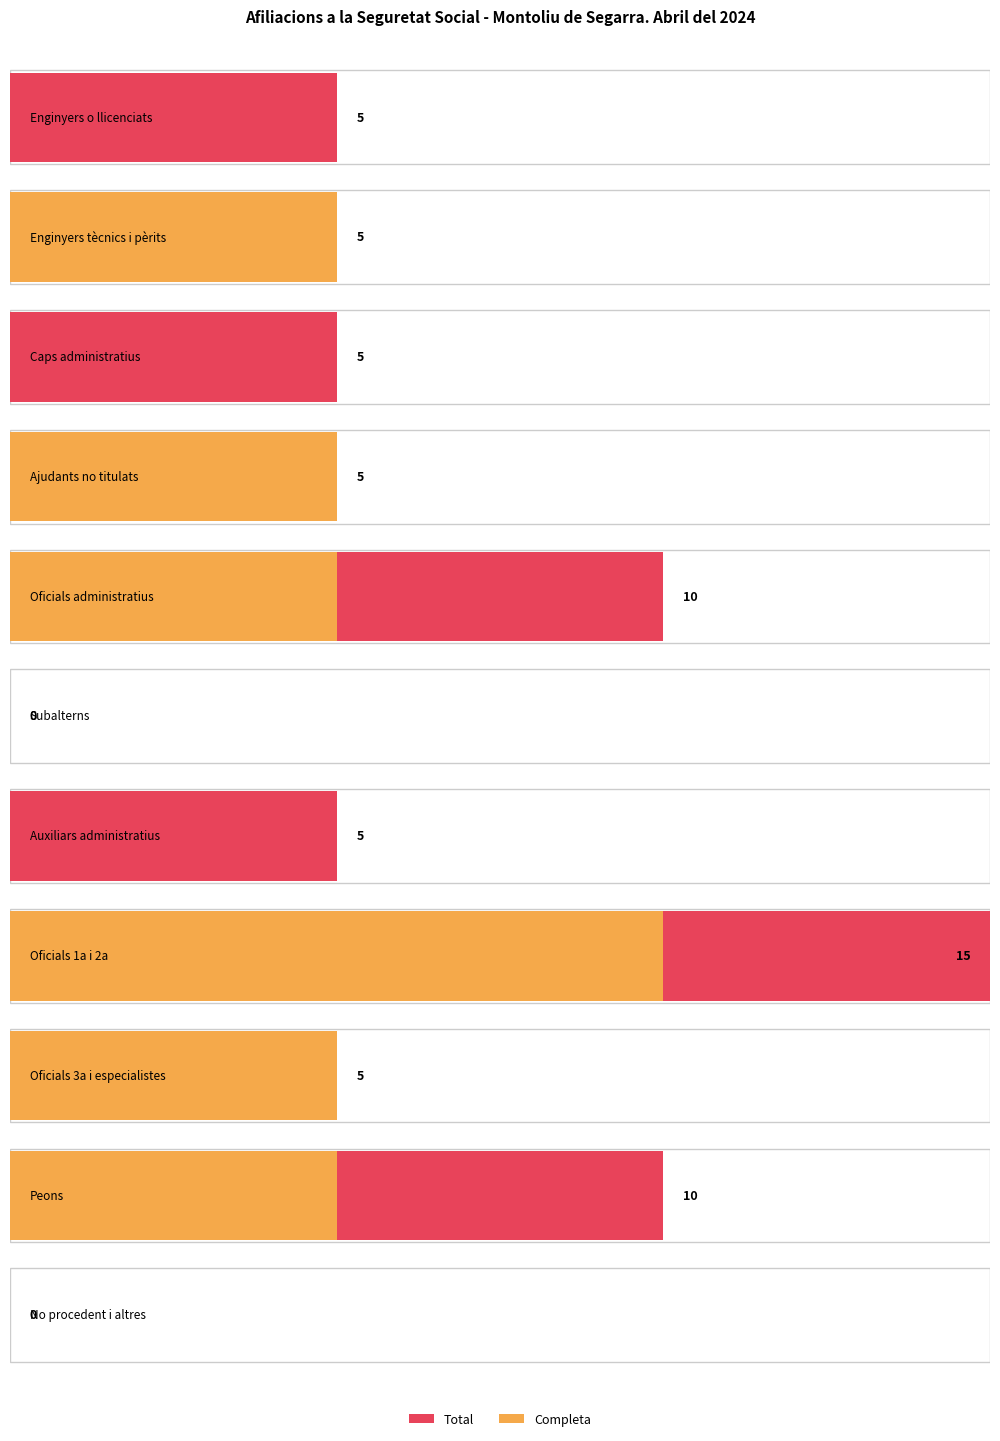

At which category is the sum across all series the highest?

Oficials de primera i segona